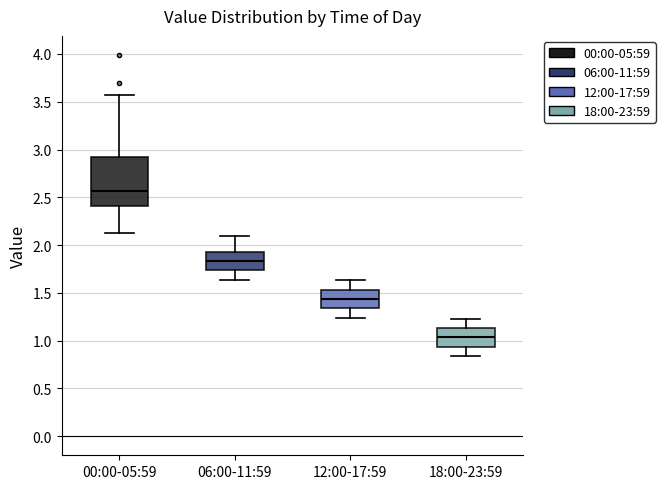

Reading left to right, transcribe this box plot: for each box, give where its median line is, the range the box spans, and where its two whiskers end, as read against the y-axis. The values are not printed on the chart, so give them approximately, as read against the axis.

00:00-05:59: median 2.55, box 2.40 to 2.90, whiskers 2.15 to 3.55
06:00-11:59: median 1.85, box 1.75 to 1.95, whiskers 1.65 to 2.10
12:00-17:59: median 1.45, box 1.35 to 1.55, whiskers 1.25 to 1.65
18:00-23:59: median 1.05, box 0.95 to 1.15, whiskers 0.85 to 1.25